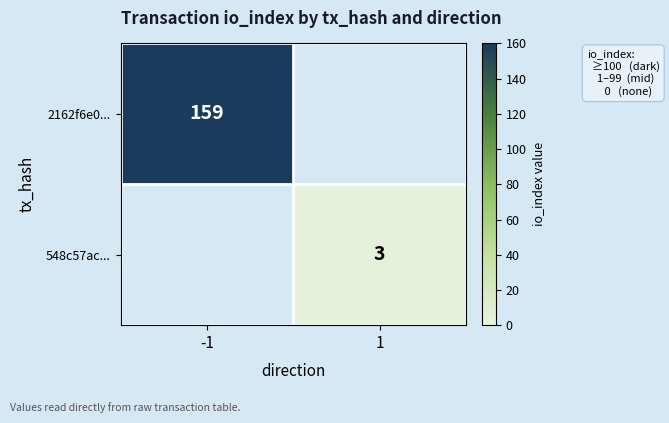

The 548c57ac... series shows 5 at 1. True or false?

False